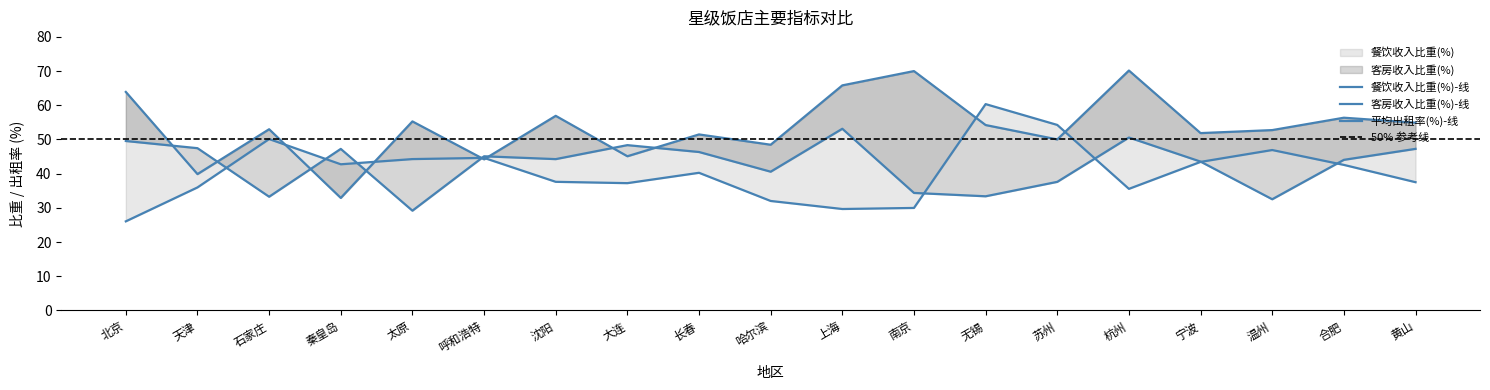

After their last crossing, which series has the higher values: 客房收入比重(%) or 平均出租率(%)?

平均出租率(%)